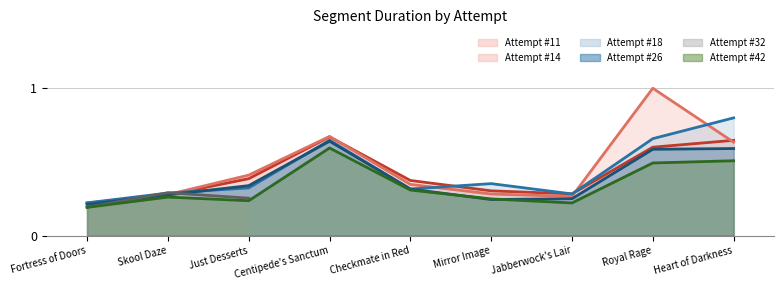

What position from the right is Heart of Darkness?

1